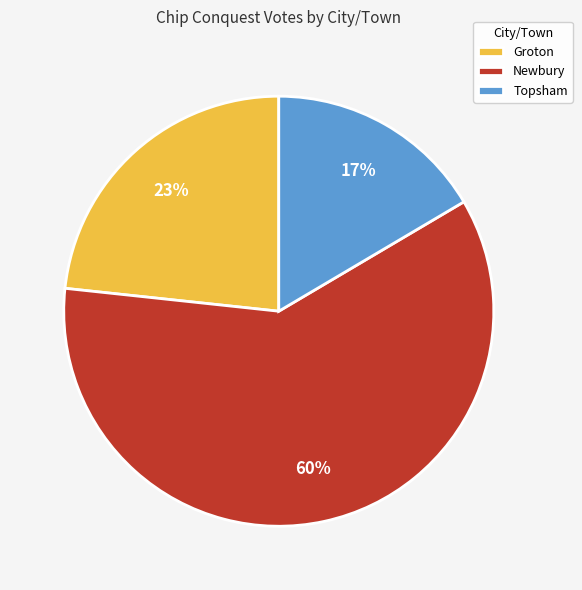

What percentage is the Newbury slice, to the nearest percent?

60%